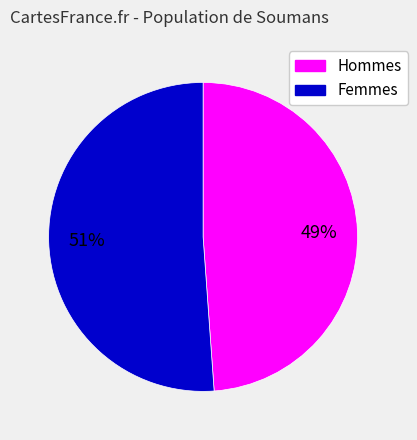

To the nearest percent, what is the difference between the largest and smallest slice percentages?

2%